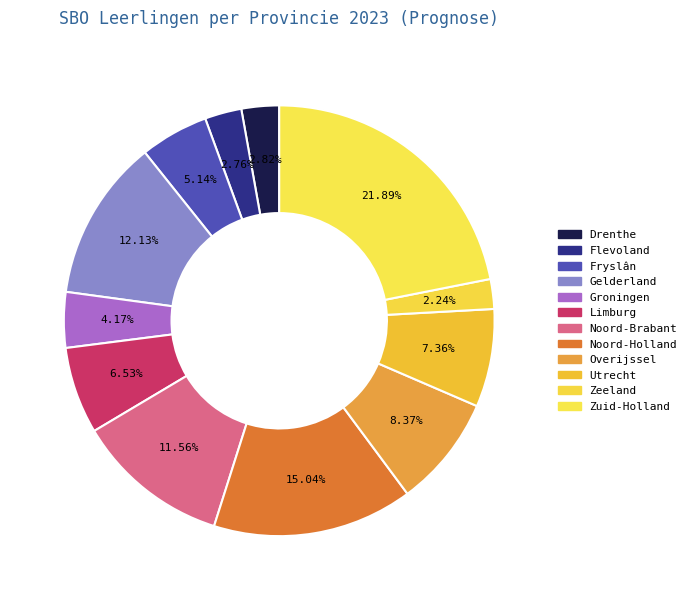

Is it true that Noord-Holland is 3% of the pie?

False